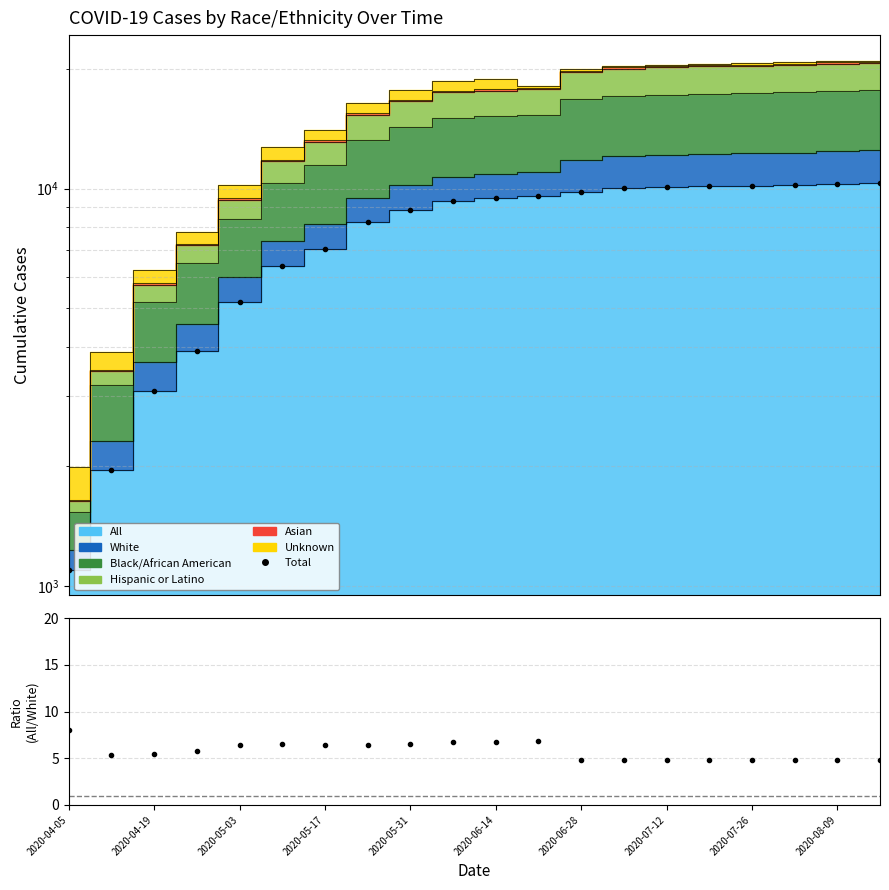

At how many categories does at least one series exceed 9850?

7